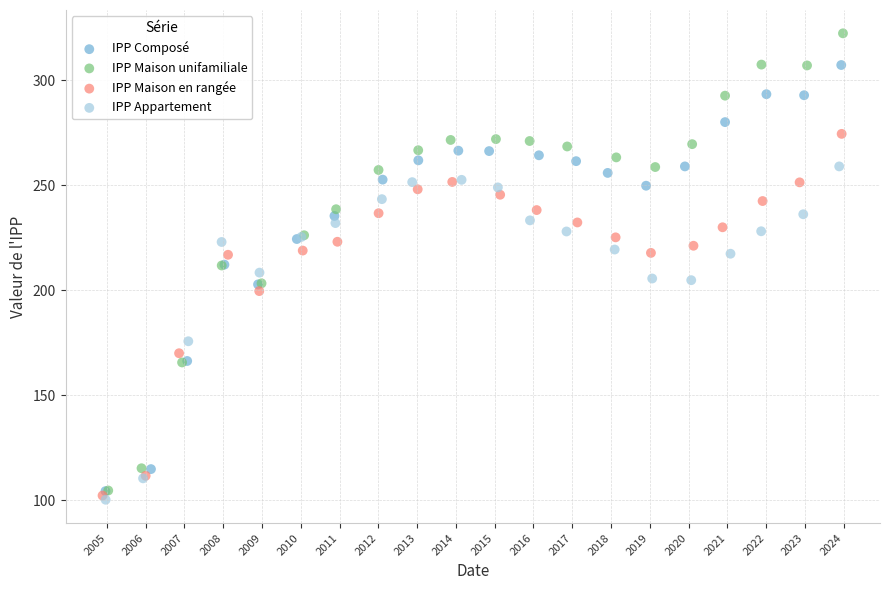

Which series reaches the maximum Y coordinate?

IPP Maison unifamiliale